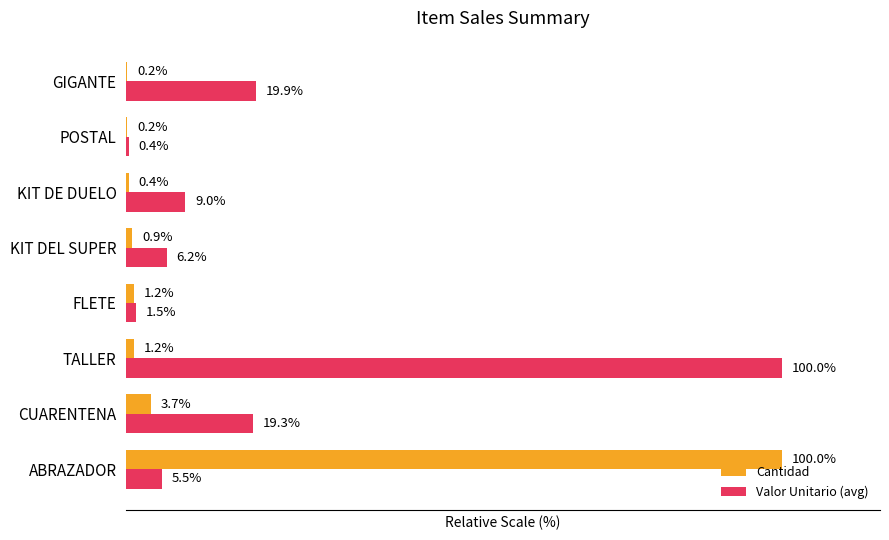

Which series changed the most between ABRAZADOR and TALLER?

Cantidad